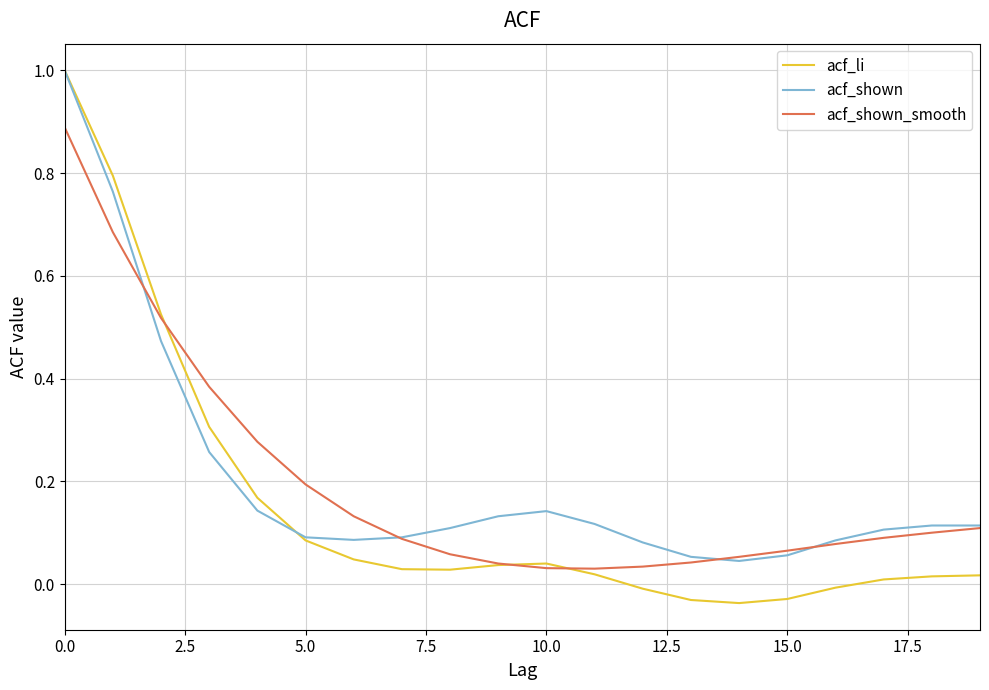

How many distinct data groups are displayed?

3